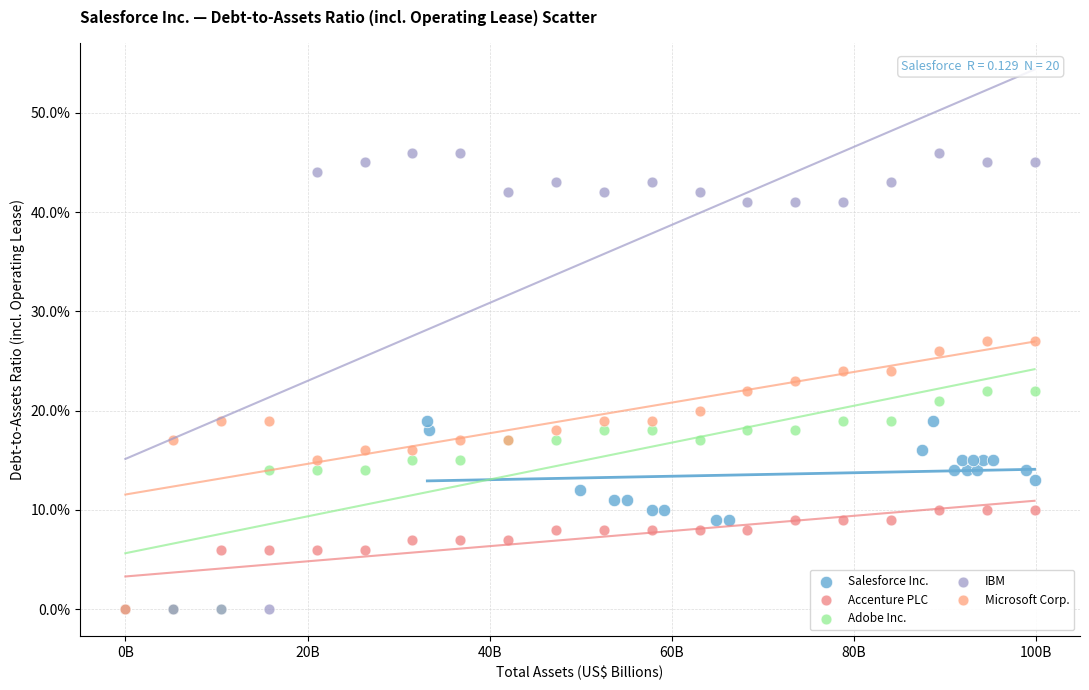

What are all the series names shown in the legend?

Salesforce Inc., Accenture PLC, Adobe Inc., IBM, Microsoft Corp.